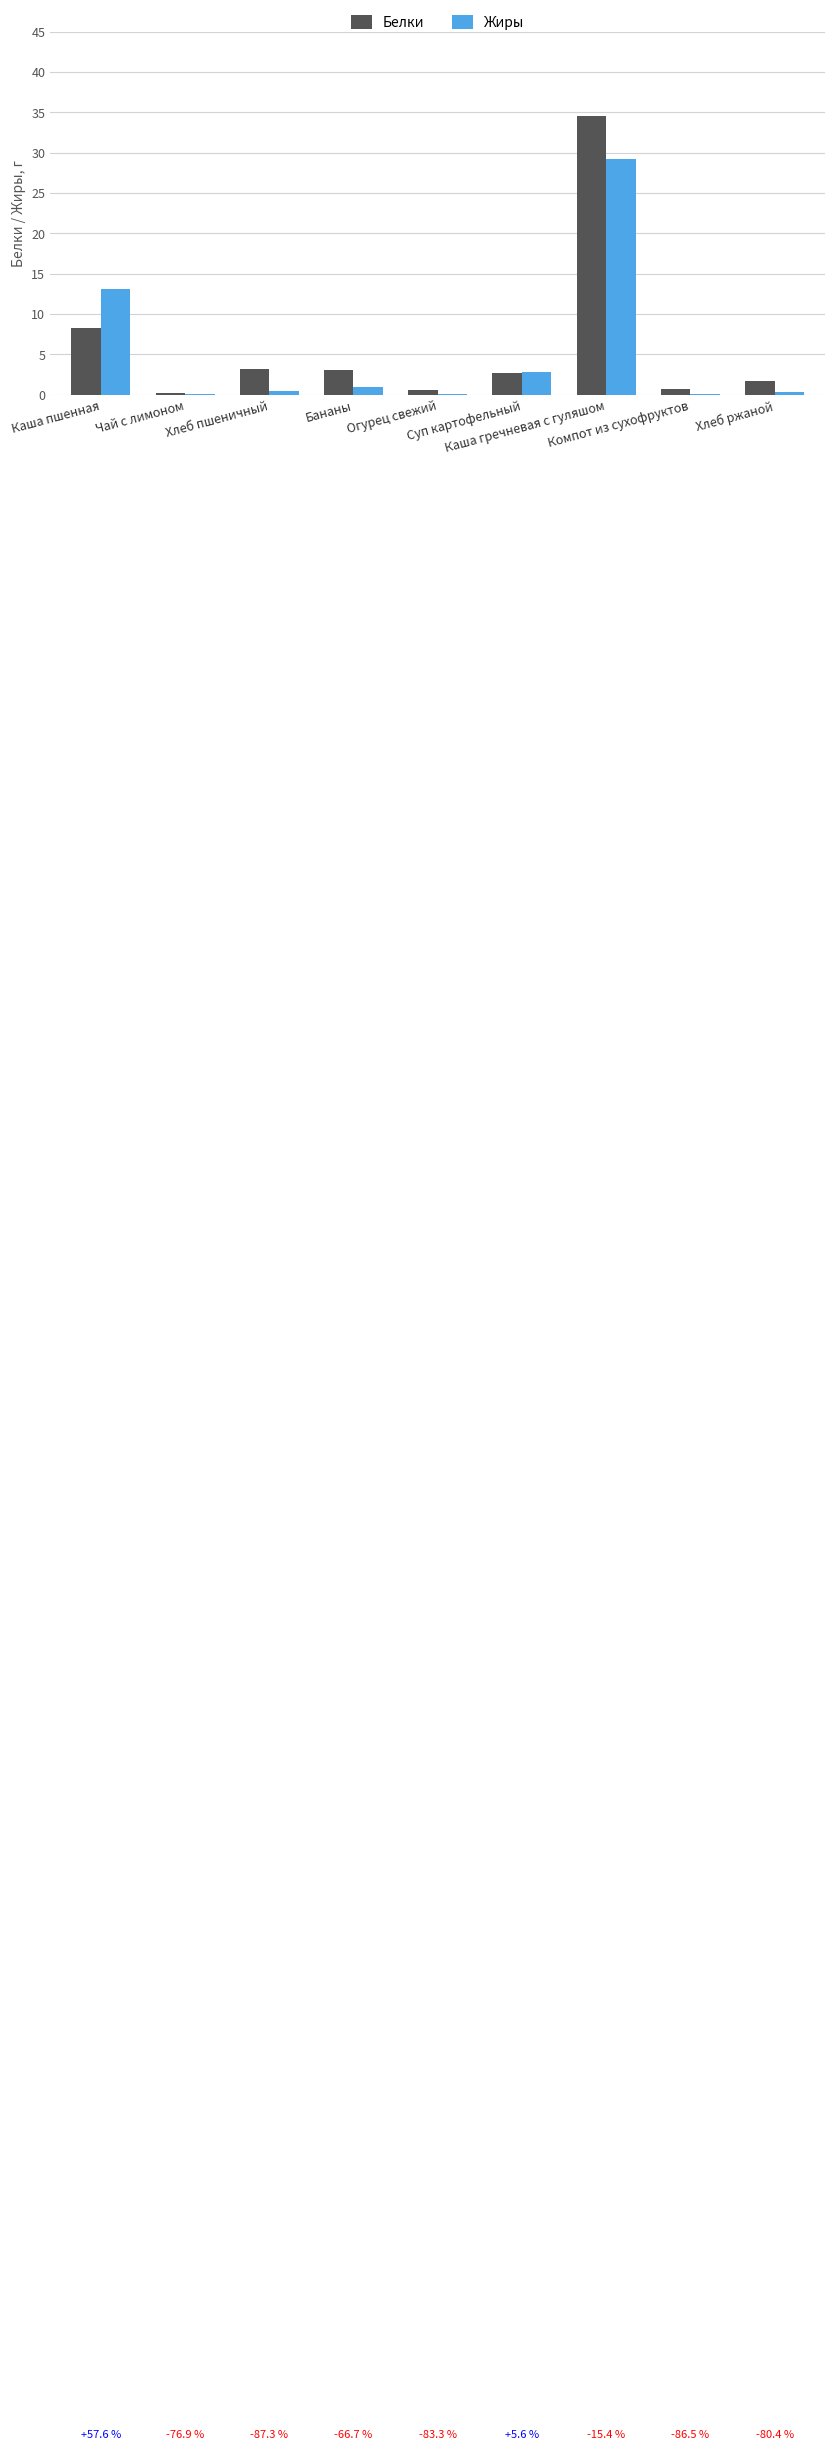

What is the highest value of the Белки series?

34.5